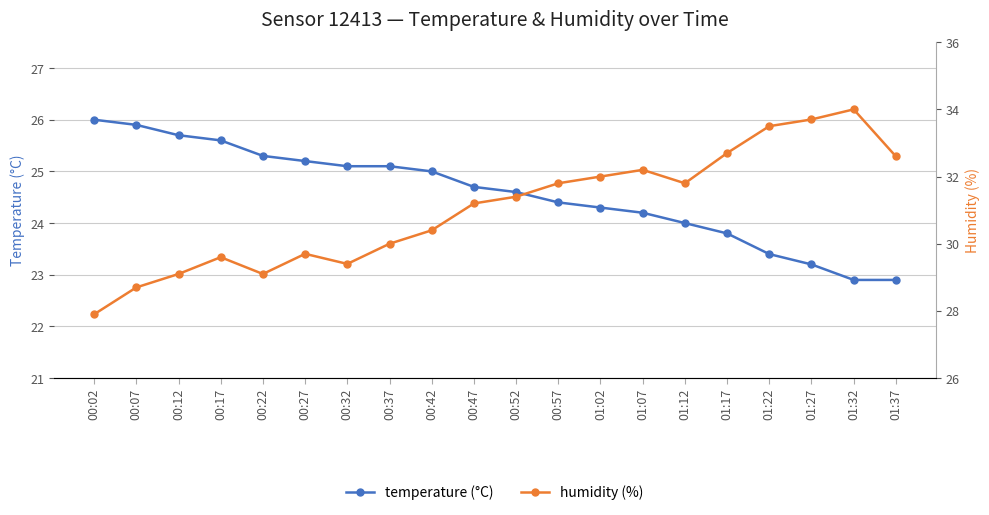

Reading left to right, list all the values displayed in this chart.

temperature (°C): 00:02=26.0	00:07=25.9	00:12=25.7	00:17=25.6	00:22=25.3	00:27=25.2	00:32=25.1	00:37=25.1	00:42=25.0	00:47=24.7	00:52=24.6	00:57=24.4	01:02=24.3	01:07=24.2	01:12=24.0	01:17=23.8	01:22=23.4	01:27=23.2	01:32=22.9	01:37=22.9
humidity (%): 00:02=27.9	00:07=28.7	00:12=29.1	00:17=29.6	00:22=29.1	00:27=29.7	00:32=29.4	00:37=30.0	00:42=30.4	00:47=31.2	00:52=31.4	00:57=31.8	01:02=32.0	01:07=32.2	01:12=31.8	01:17=32.7	01:22=33.5	01:27=33.7	01:32=34.0	01:37=32.6